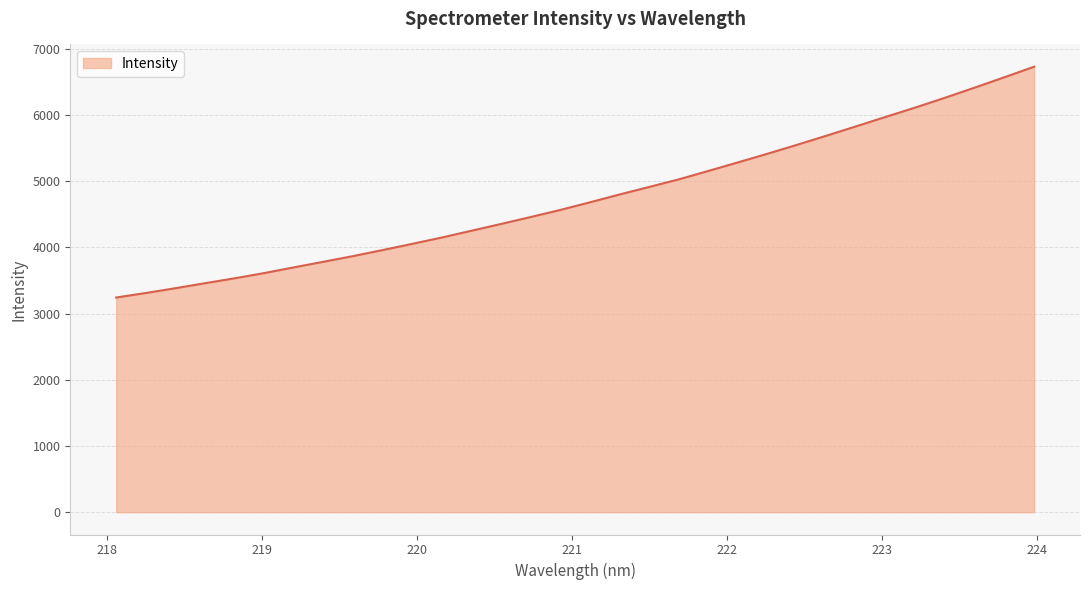

What is the difference between the maximum and minimum values?

3486.8